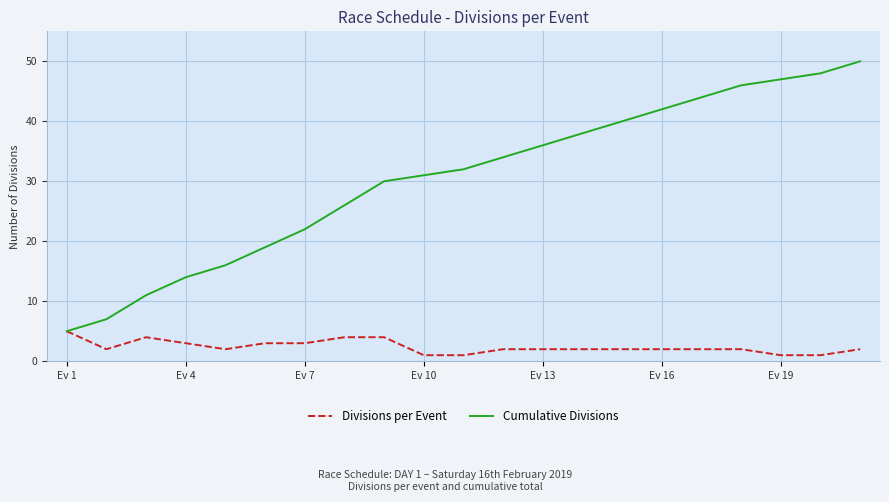

Which series has the largest total across all categories?

Cumulative Divisions